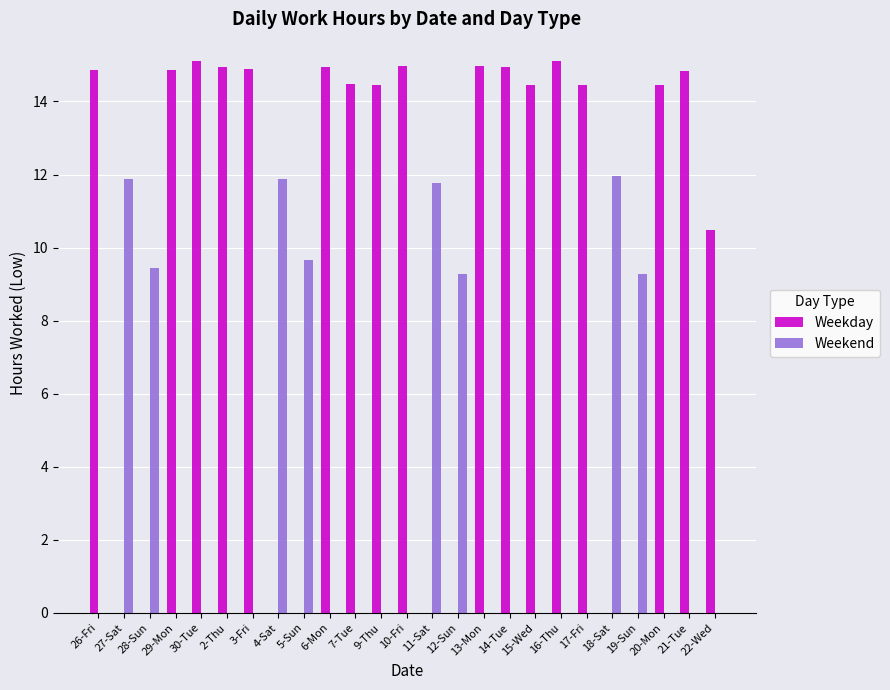

What is the highest value of the Weekday series?

15.1